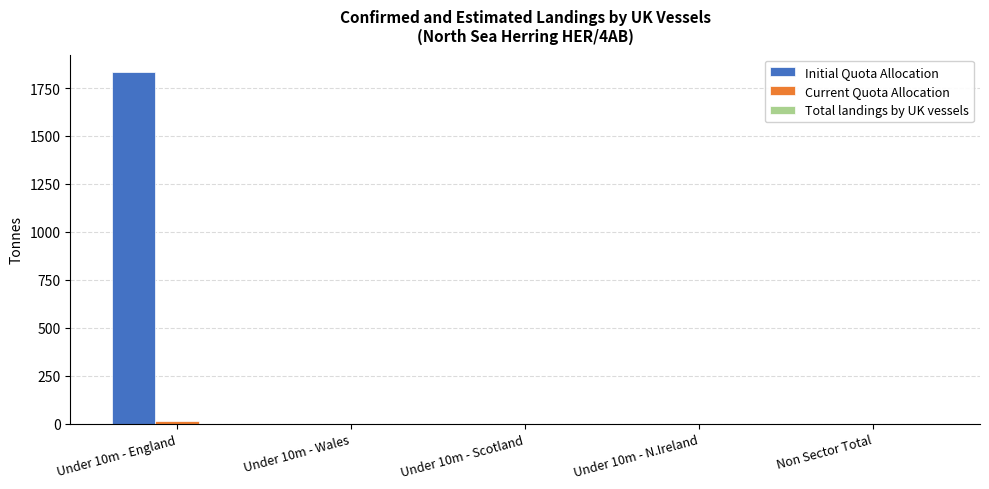

What is the maximum value shown in the chart?

1832.9